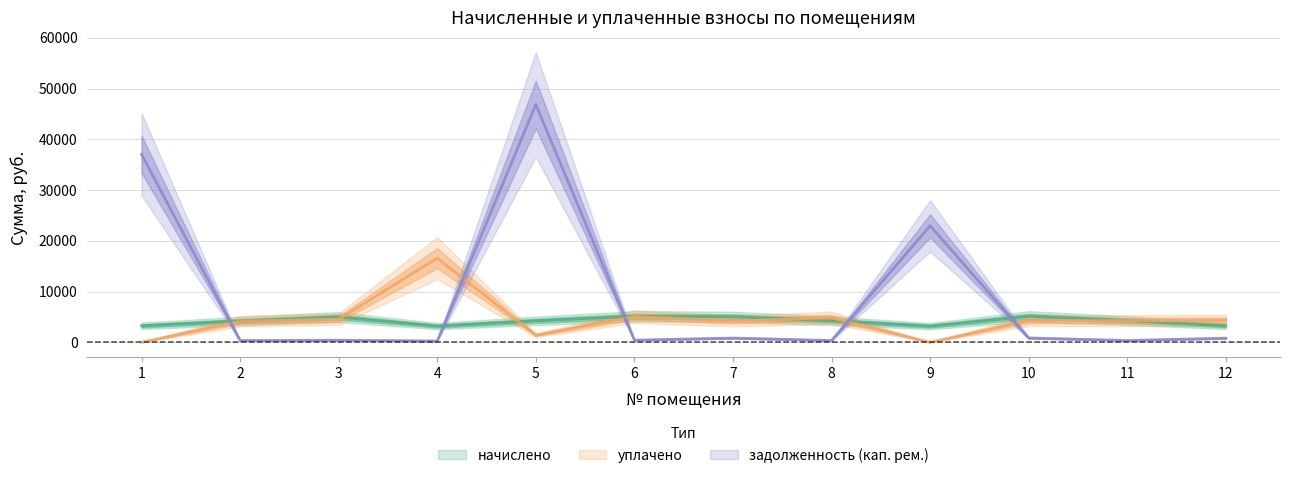

At which category does the chart reach its peak across all series?

5